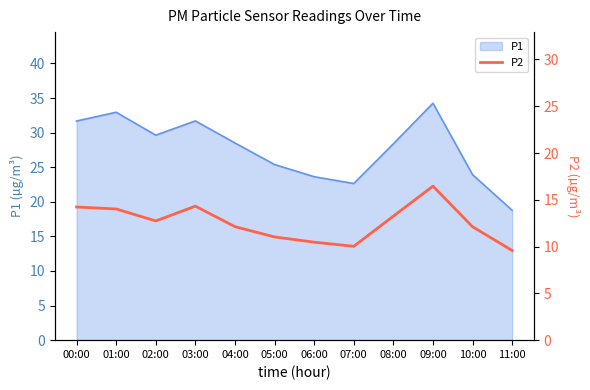

At which label does P1 reach its peak?

09:00